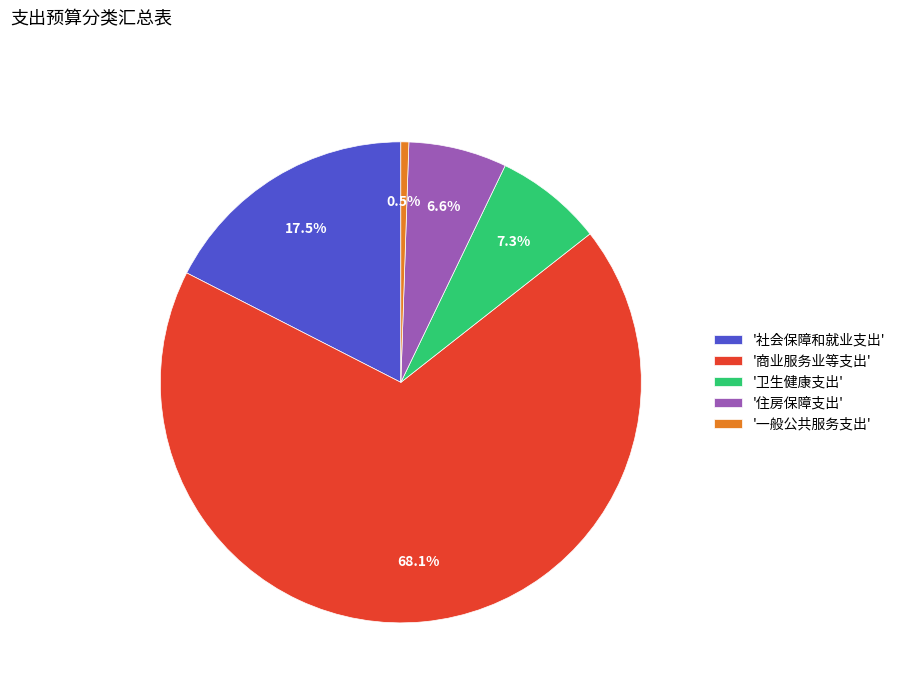

Which slice is the smallest?

'一般公共服务支出'